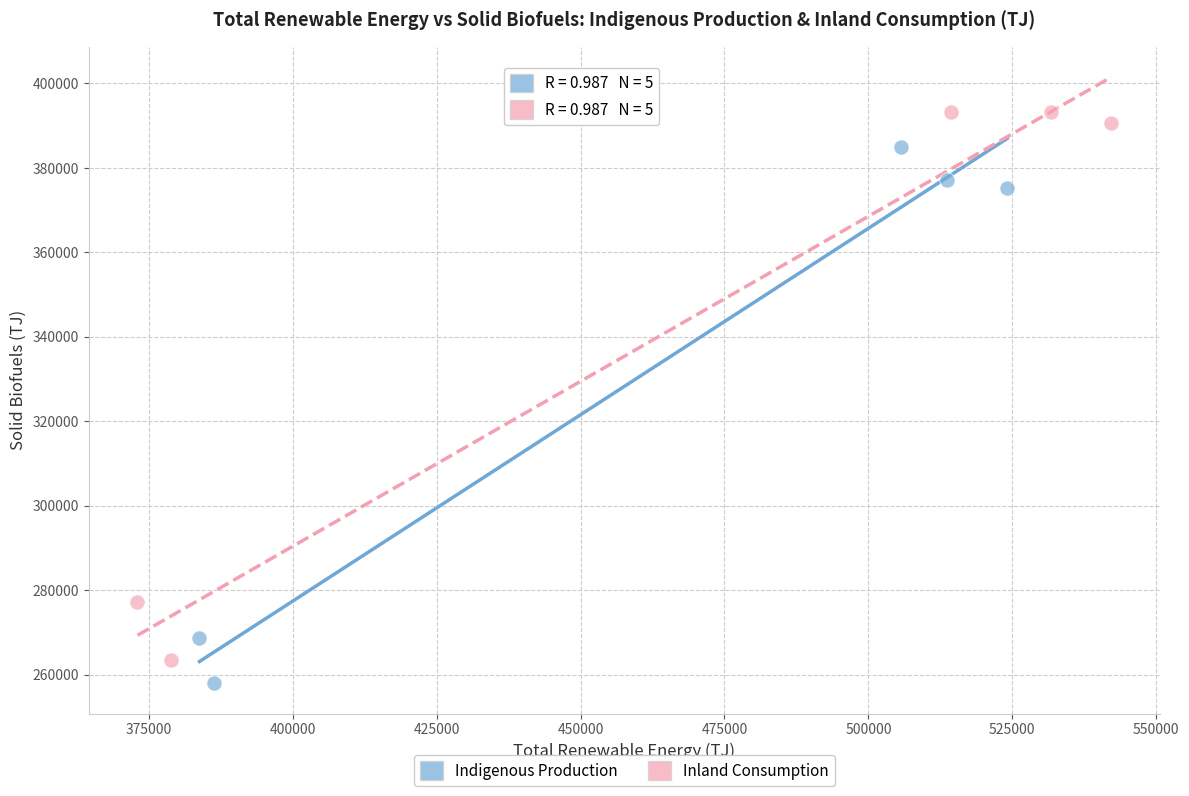

Which series contains the highest Y value?

Inland Consumption